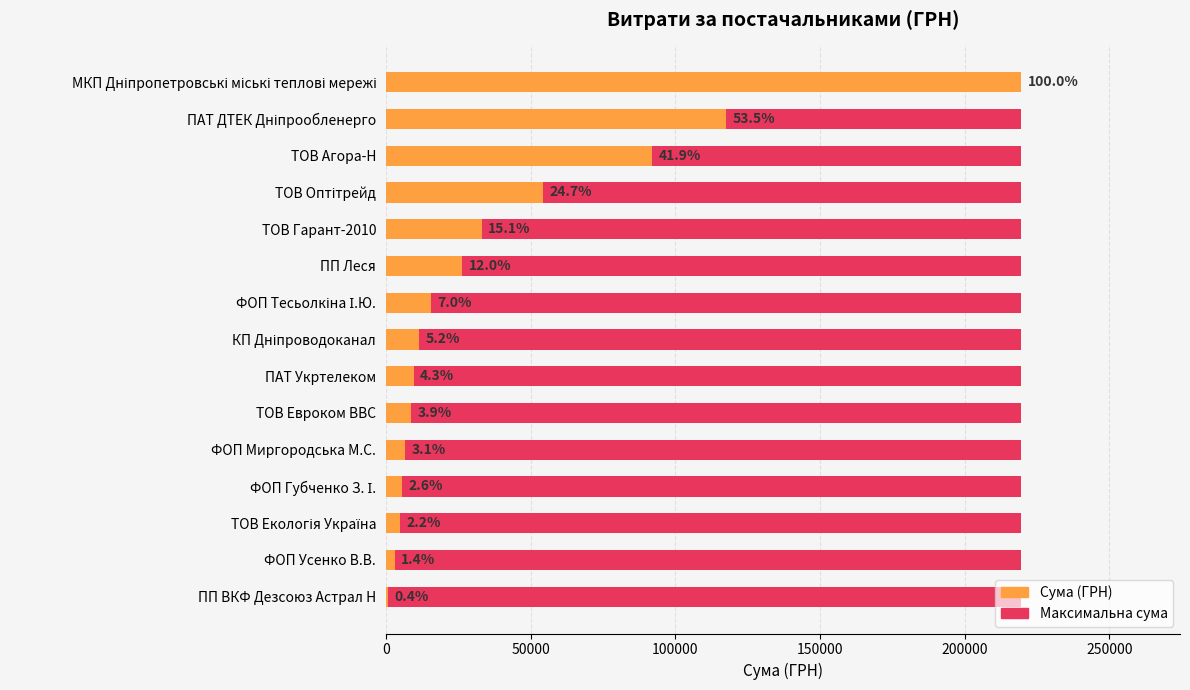

Is it true that Сума (ГРН) equals 5709.6 at ФОП Губченко З. І.?

True